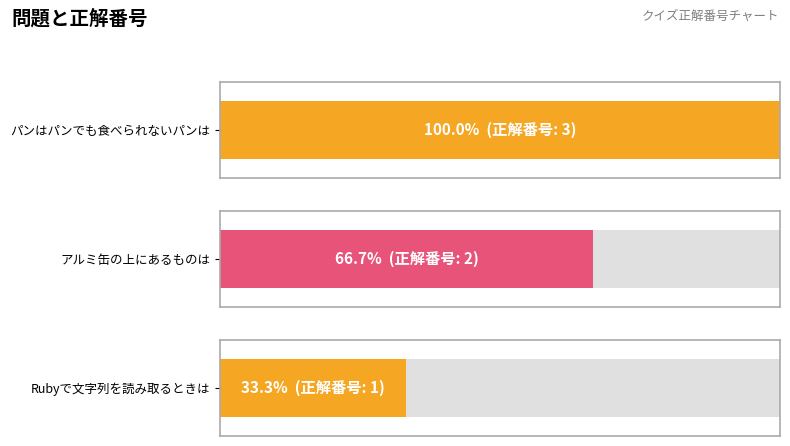

List the labels in order of value, smallest first.

Rubyで文字列を読み取るときは, アルミ缶の上にあるものは, パンはパンでも食べられないパンは